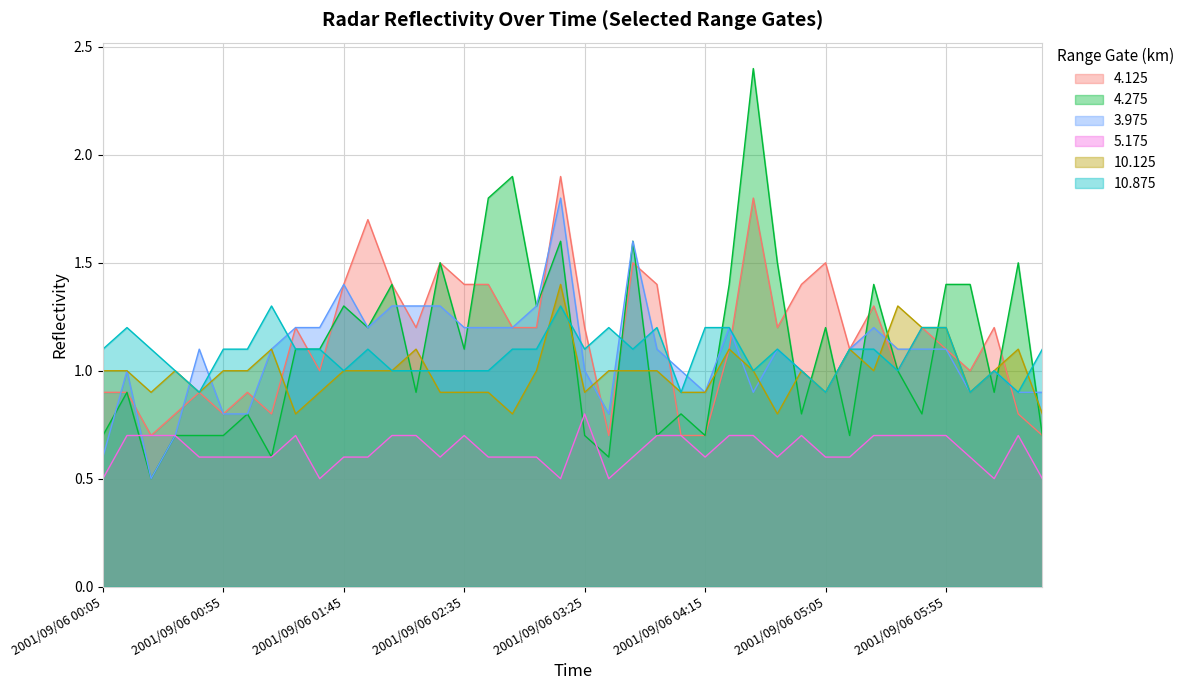

Reading left to right, extract all data points from this chart.

4.125: 0.9	0.9	0.7	0.8	0.9	0.8	0.9	0.8	1.2	1.0	1.4	1.7	1.4	1.2	1.5	1.4	1.4	1.2	1.2	1.9	1.2	0.7	1.5	1.4	0.7	0.7	1.1	1.8	1.2	1.4	1.5	1.1	1.3	1.0	1.2	1.1	1.0	1.2	0.8	0.7
4.275: 0.7	0.9	0.5	0.7	0.7	0.7	0.8	0.6	1.1	1.1	1.3	1.2	1.4	0.9	1.5	1.1	1.8	1.9	1.3	1.6	0.7	0.6	1.6	0.7	0.8	0.7	1.4	2.4	1.5	0.8	1.2	0.7	1.4	1.0	0.8	1.4	1.4	0.9	1.5	0.7
3.975: 0.6	1.0	0.5	0.7	1.1	0.8	0.8	1.1	1.2	1.2	1.4	1.2	1.3	1.3	1.3	1.2	1.2	1.2	1.3	1.8	1.0	0.8	1.6	1.1	1.0	0.9	1.2	0.9	1.1	1.0	0.9	1.1	1.2	1.1	1.1	1.1	0.9	1.0	0.9	0.9
5.175: 0.5	0.7	0.7	0.7	0.6	0.6	0.6	0.6	0.7	0.5	0.6	0.6	0.7	0.7	0.6	0.7	0.6	0.6	0.6	0.5	0.8	0.5	0.6	0.7	0.7	0.6	0.7	0.7	0.6	0.7	0.6	0.6	0.7	0.7	0.7	0.7	0.6	0.5	0.7	0.5
10.125: 1.0	1.0	0.9	1.0	0.9	1.0	1.0	1.1	0.8	0.9	1.0	1.0	1.0	1.1	0.9	0.9	0.9	0.8	1.0	1.4	0.9	1.0	1.0	1.0	0.9	0.9	1.1	1.0	0.8	1.0	0.9	1.1	1.0	1.3	1.2	1.2	0.9	1.0	1.1	0.8
10.875: 1.1	1.2	1.1	1.0	0.9	1.1	1.1	1.3	1.1	1.1	1.0	1.1	1.0	1.0	1.0	1.0	1.0	1.1	1.1	1.3	1.1	1.2	1.1	1.2	0.9	1.2	1.2	1.0	1.1	1.0	0.9	1.1	1.1	1.0	1.2	1.2	0.9	1.0	0.9	1.1